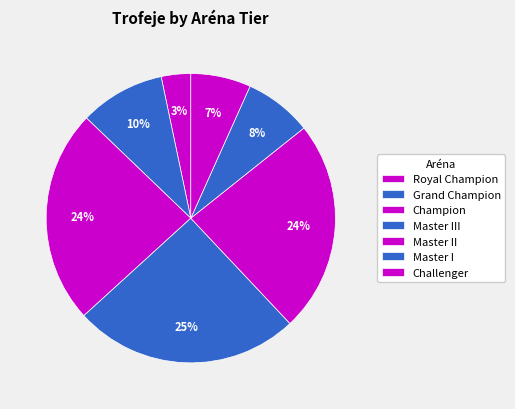

Count the number of slices in the pie.

7